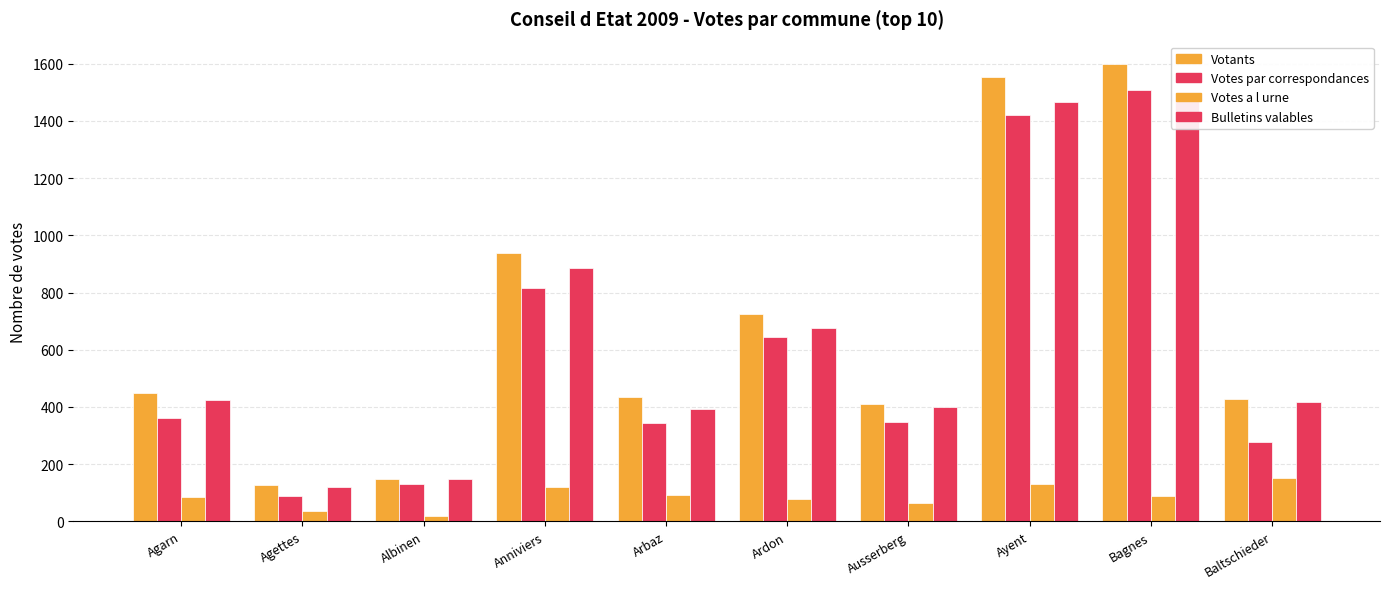

What is the total value across all series at Agettes?

371